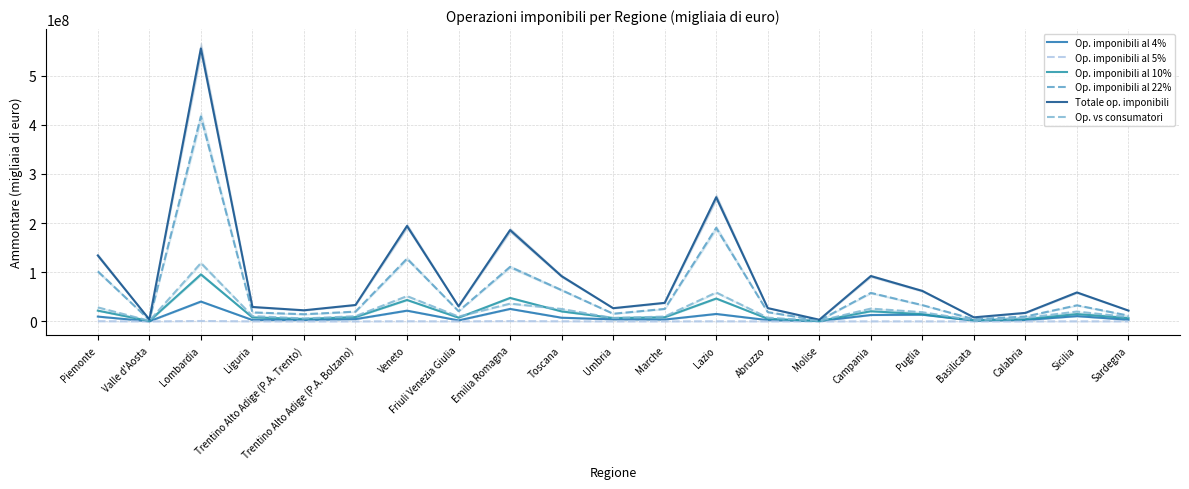

What is the sum of the Op. imponibili al 5% values at Sardegna and Friuli Venezia Giulia?

260519